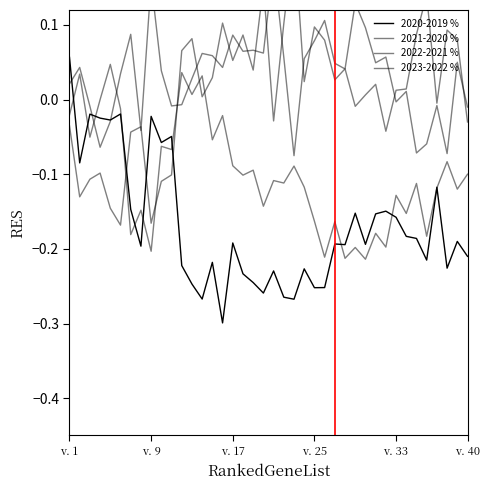

What is the total value across all series at 14?

-0.2